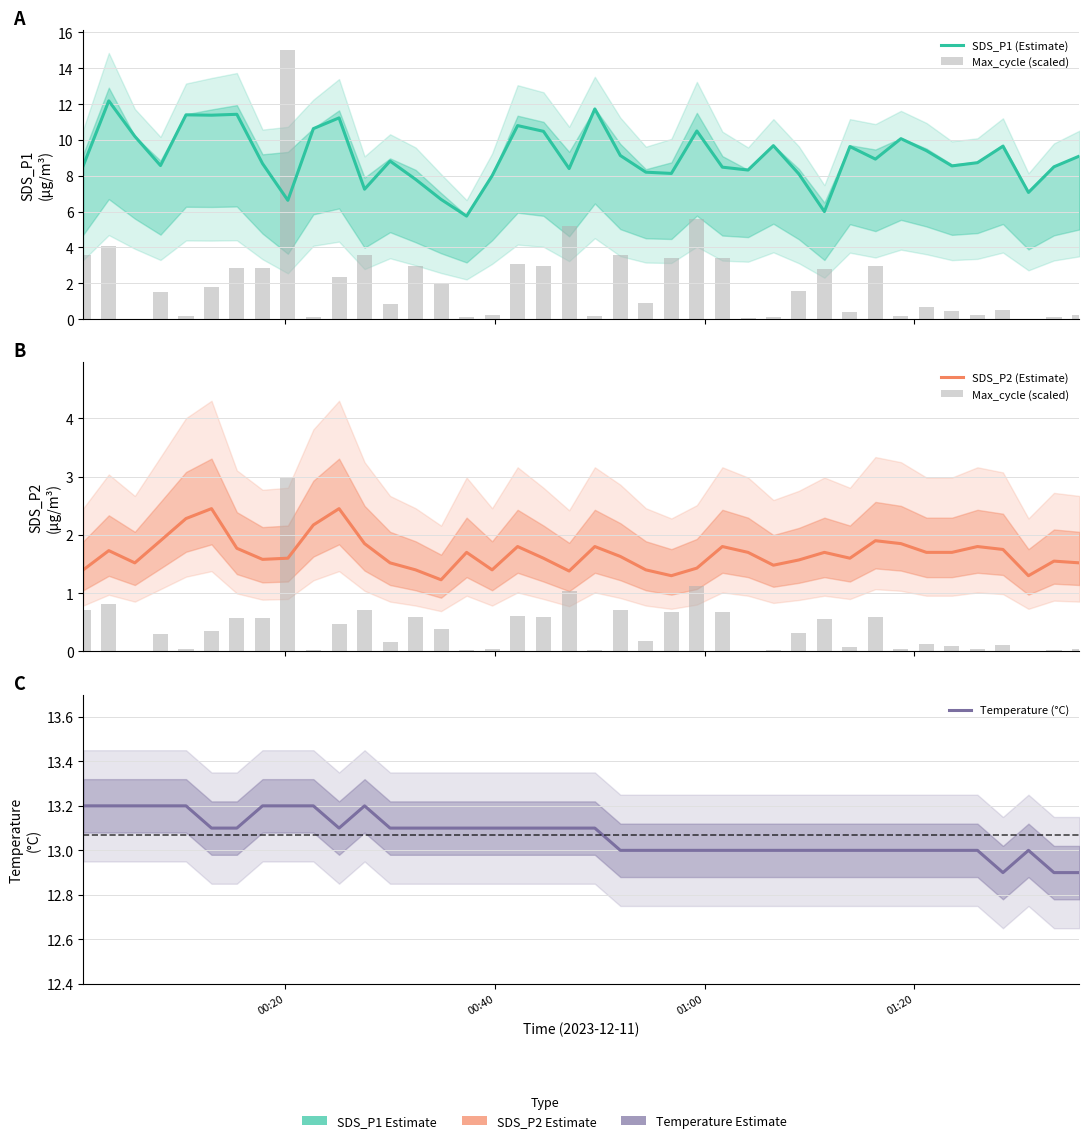

How many data points in SDS_P1 (Estimate) are above 8?

32